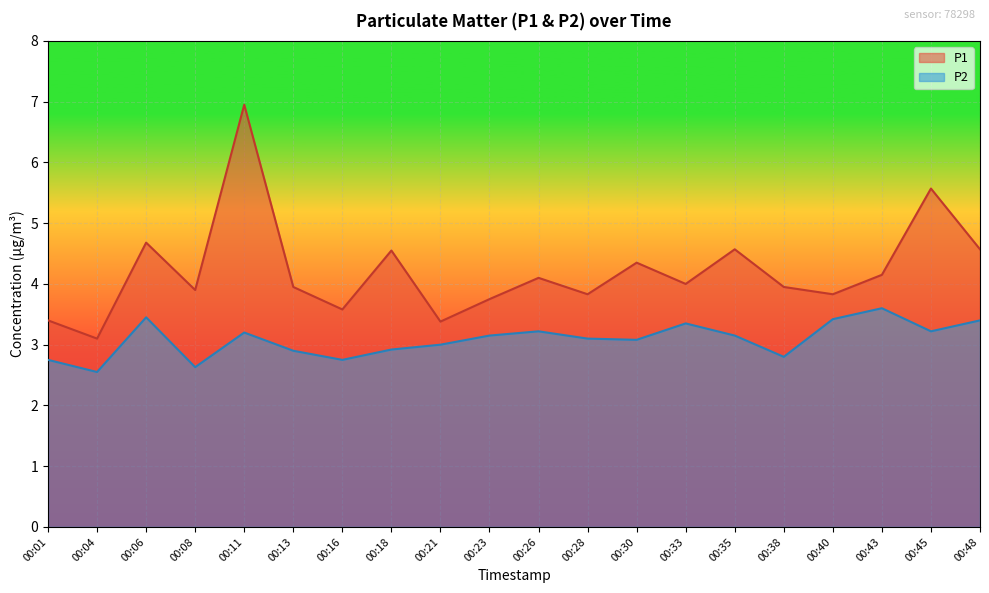

True or false: P2 and P1 cross at least once.

False